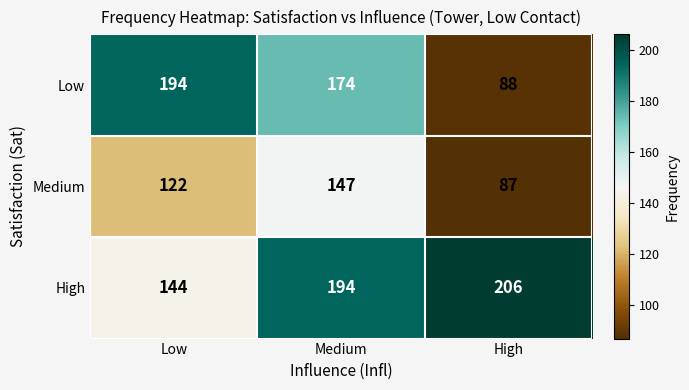

Which series has the largest range (max minus min)?

Low